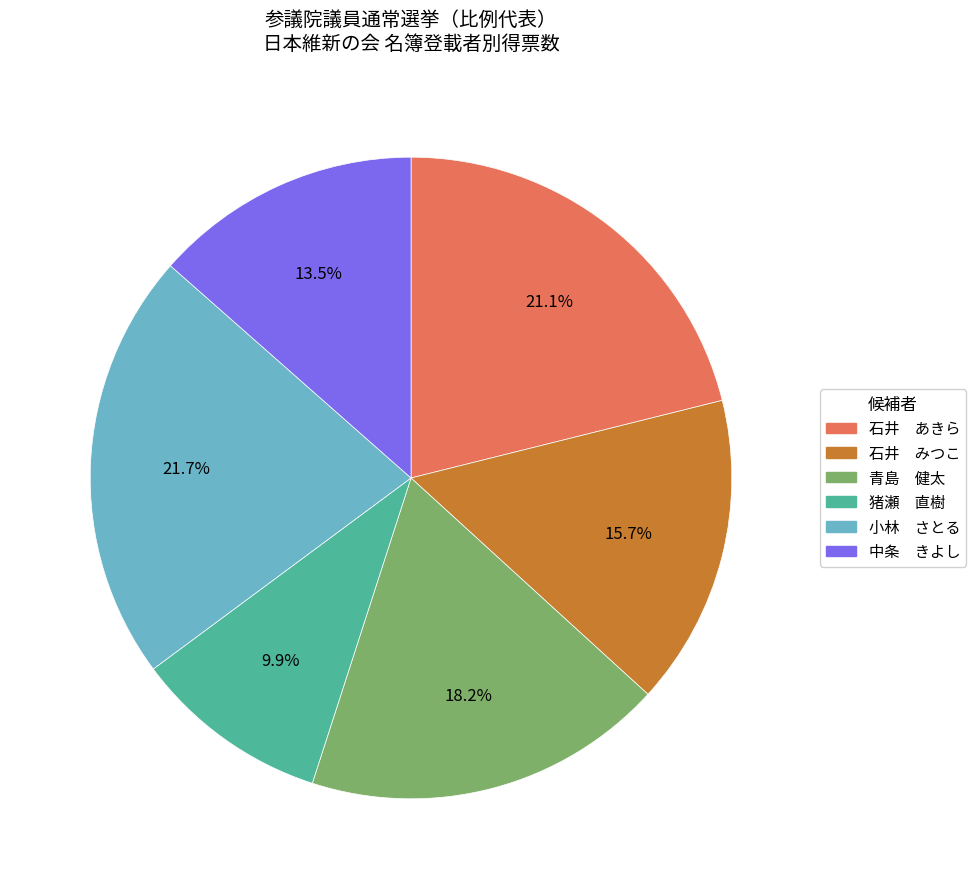

Which category has the biggest portion of the pie?

小林 さとる